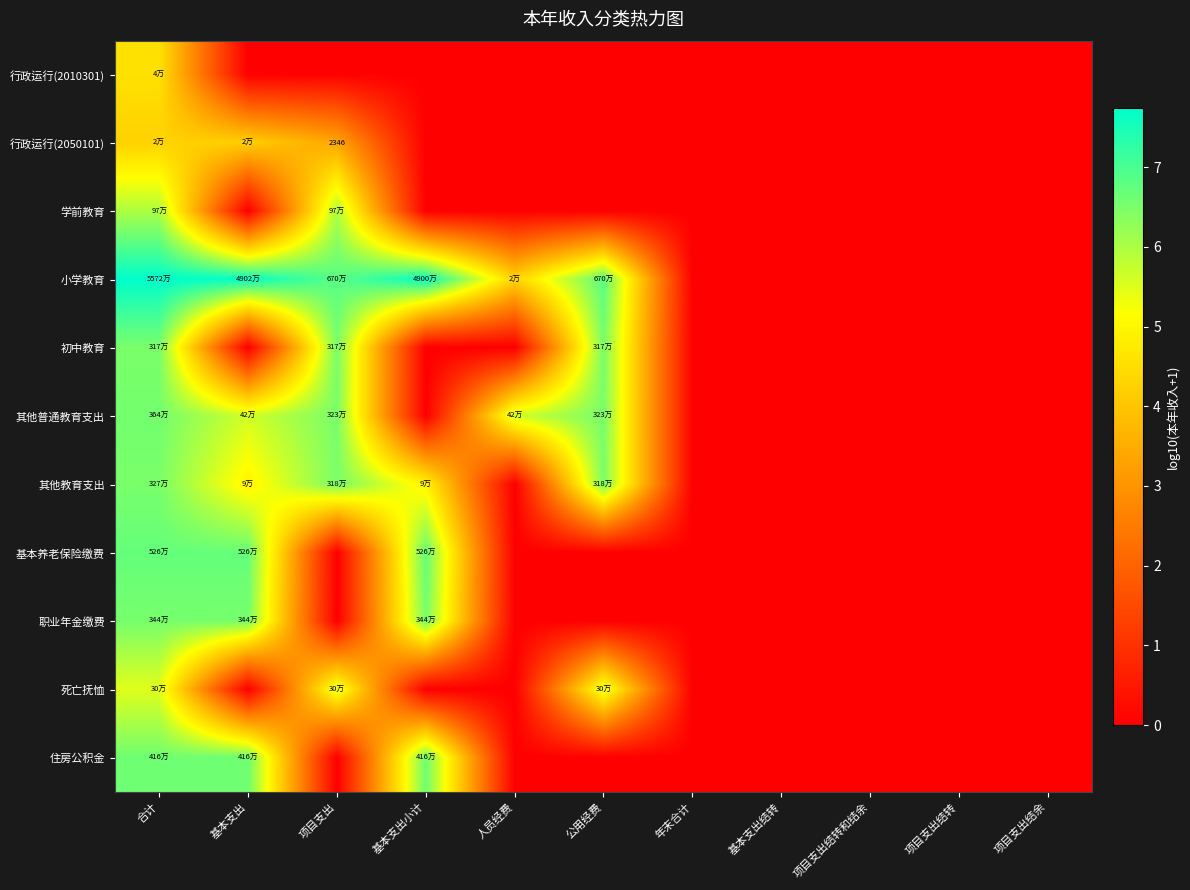

Count the number of data series in this chart.

11